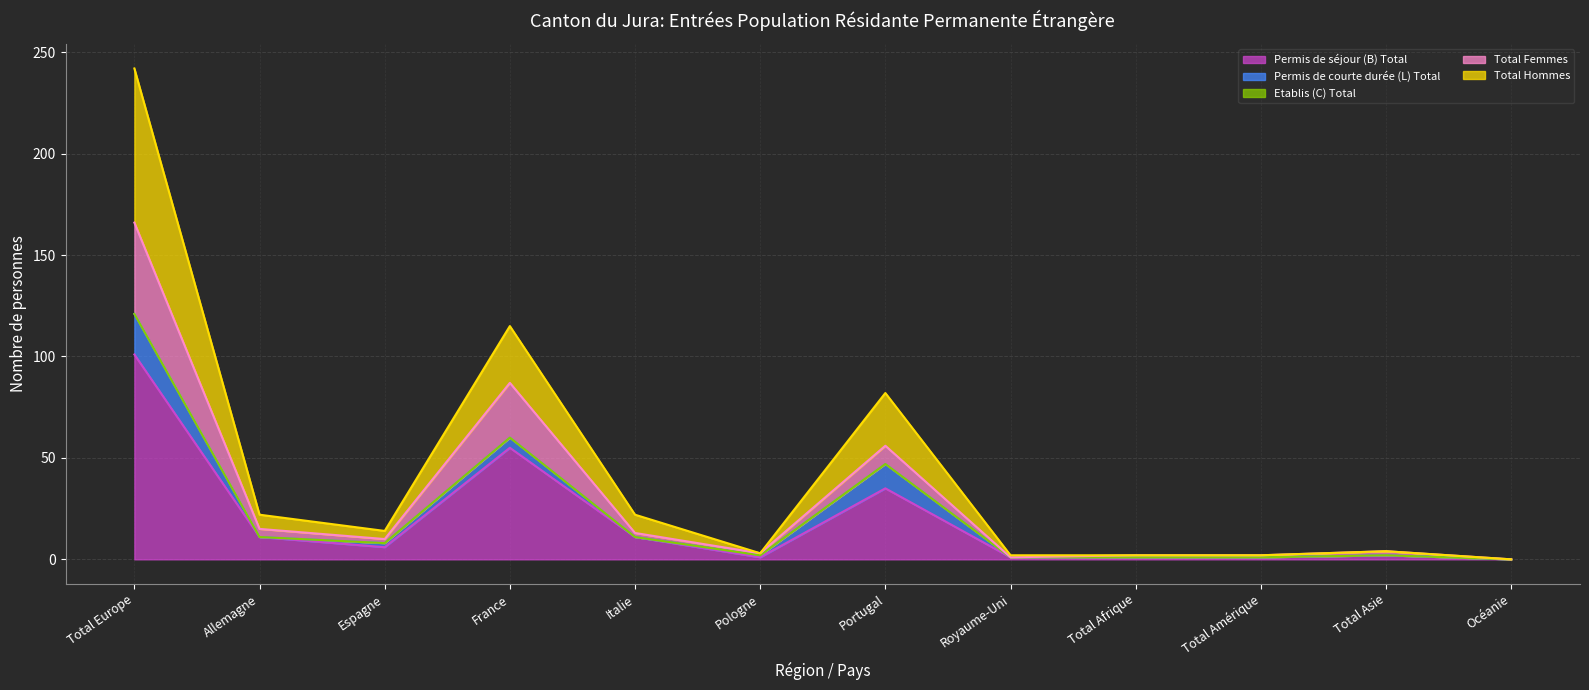

What position from the right is Pologne?

7